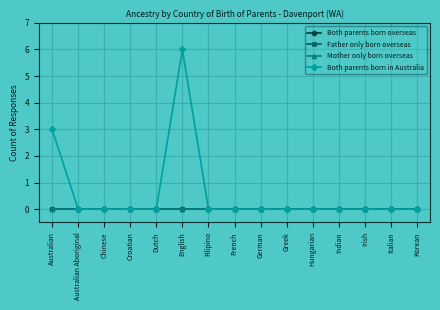

Does the chart have visible grid lines?

Yes